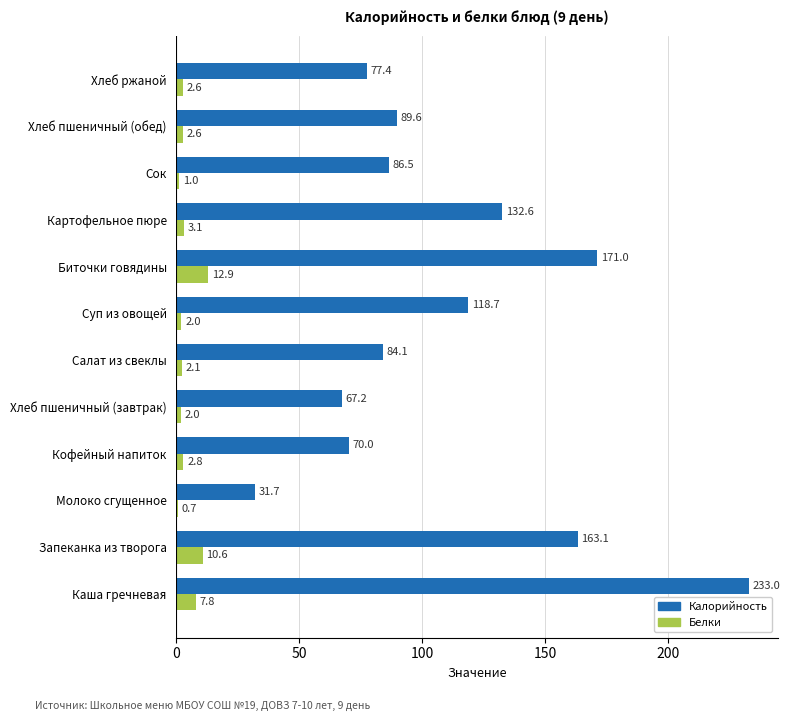

At which label is Белки closest to 6?

Каша гречневая